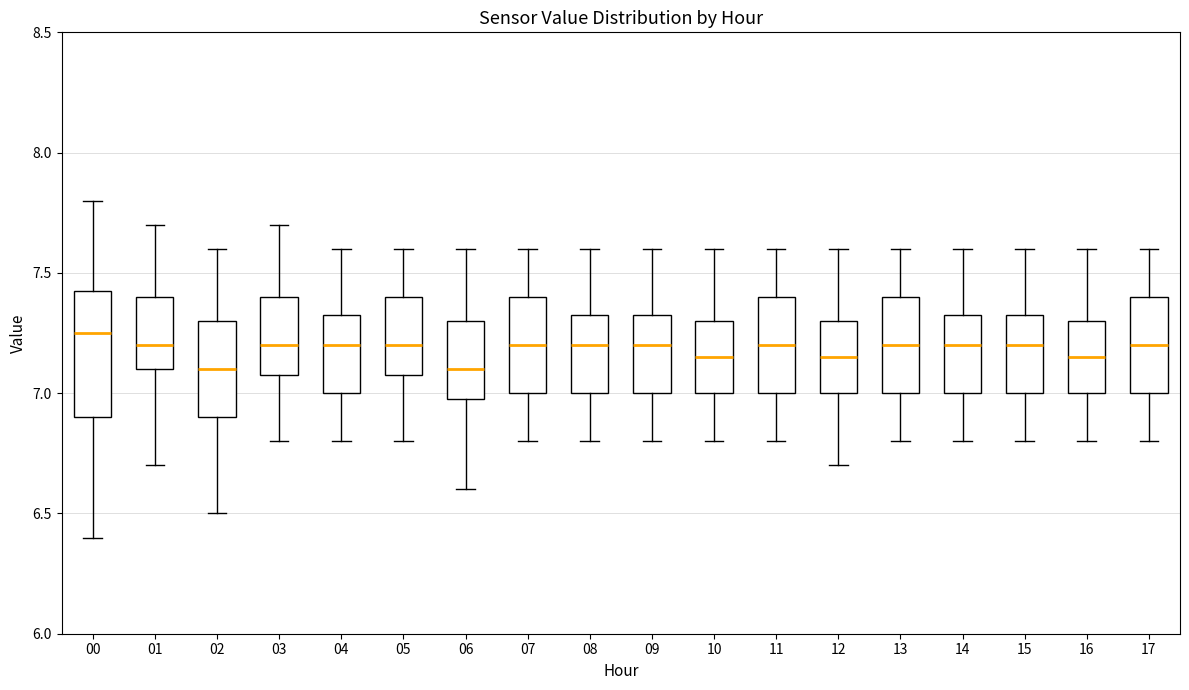

Which box is the tallest, from its lower edge to its upper edge?

00